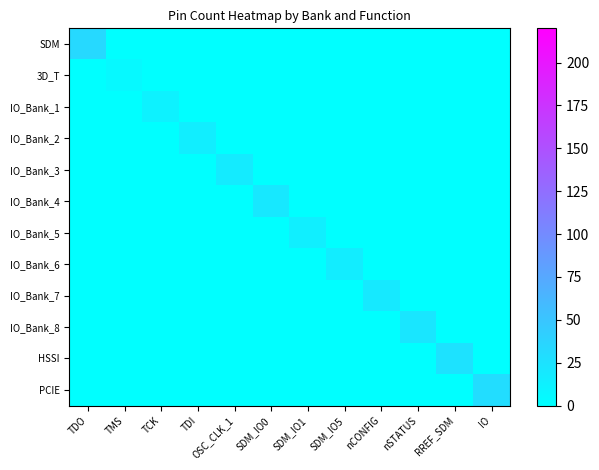

Reading left to right, transcribe all the data shown in this chart.

SDM: TDO=33	TMS=0	TCK=0	TDI=0	OSC_CLK_1=0	SDM_IO0=0	SDM_IO1=0	SDM_IO5=0	nCONFIG=0	nSTATUS=0	RREF_SDM=0	IO=0
3D_T: TDO=0	TMS=6	TCK=0	TDI=0	OSC_CLK_1=0	SDM_IO0=0	SDM_IO1=0	SDM_IO5=0	nCONFIG=0	nSTATUS=0	RREF_SDM=0	IO=0
IO_Bank_1: TDO=0	TMS=0	TCK=12	TDI=0	OSC_CLK_1=0	SDM_IO0=0	SDM_IO1=0	SDM_IO5=0	nCONFIG=0	nSTATUS=0	RREF_SDM=0	IO=0
IO_Bank_2: TDO=0	TMS=0	TCK=0	TDI=15	OSC_CLK_1=0	SDM_IO0=0	SDM_IO1=0	SDM_IO5=0	nCONFIG=0	nSTATUS=0	RREF_SDM=0	IO=0
IO_Bank_3: TDO=0	TMS=0	TCK=0	TDI=0	OSC_CLK_1=18	SDM_IO0=0	SDM_IO1=0	SDM_IO5=0	nCONFIG=0	nSTATUS=0	RREF_SDM=0	IO=0
IO_Bank_4: TDO=0	TMS=0	TCK=0	TDI=0	OSC_CLK_1=0	SDM_IO0=20	SDM_IO1=0	SDM_IO5=0	nCONFIG=0	nSTATUS=0	RREF_SDM=0	IO=0
IO_Bank_5: TDO=0	TMS=0	TCK=0	TDI=0	OSC_CLK_1=0	SDM_IO0=0	SDM_IO1=14	SDM_IO5=0	nCONFIG=0	nSTATUS=0	RREF_SDM=0	IO=0
IO_Bank_6: TDO=0	TMS=0	TCK=0	TDI=0	OSC_CLK_1=0	SDM_IO0=0	SDM_IO1=0	SDM_IO5=16	nCONFIG=0	nSTATUS=0	RREF_SDM=0	IO=0
IO_Bank_7: TDO=0	TMS=0	TCK=0	TDI=0	OSC_CLK_1=0	SDM_IO0=0	SDM_IO1=0	SDM_IO5=0	nCONFIG=19	nSTATUS=0	RREF_SDM=0	IO=0
IO_Bank_8: TDO=0	TMS=0	TCK=0	TDI=0	OSC_CLK_1=0	SDM_IO0=0	SDM_IO1=0	SDM_IO5=0	nCONFIG=0	nSTATUS=22	RREF_SDM=0	IO=0
HSSI: TDO=0	TMS=0	TCK=0	TDI=0	OSC_CLK_1=0	SDM_IO0=0	SDM_IO1=0	SDM_IO5=0	nCONFIG=0	nSTATUS=0	RREF_SDM=25	IO=0
PCIE: TDO=0	TMS=0	TCK=0	TDI=0	OSC_CLK_1=0	SDM_IO0=0	SDM_IO1=0	SDM_IO5=0	nCONFIG=0	nSTATUS=0	RREF_SDM=0	IO=30